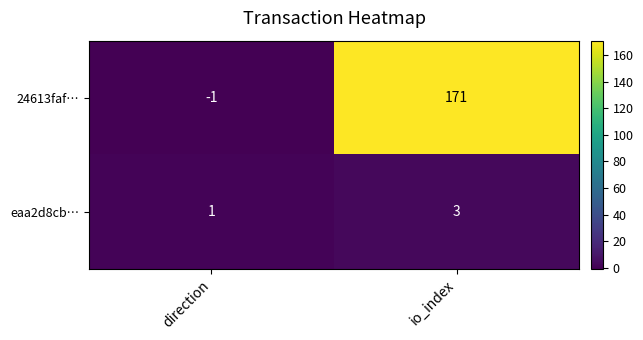

What is the spread (max minus min) of values at io_index?

168